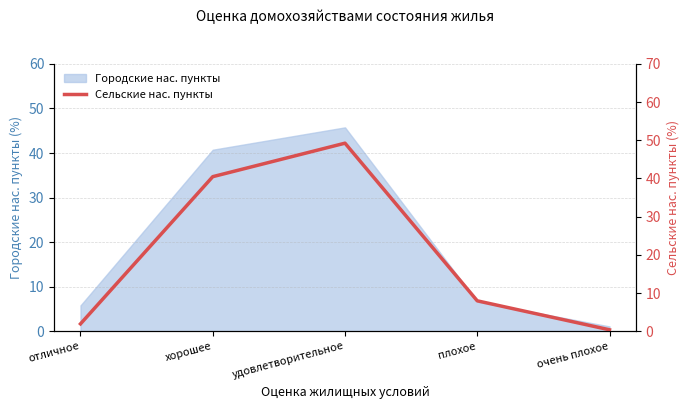

Which category has the highest value in the Городские нас. пункты series?

удовлетворительное